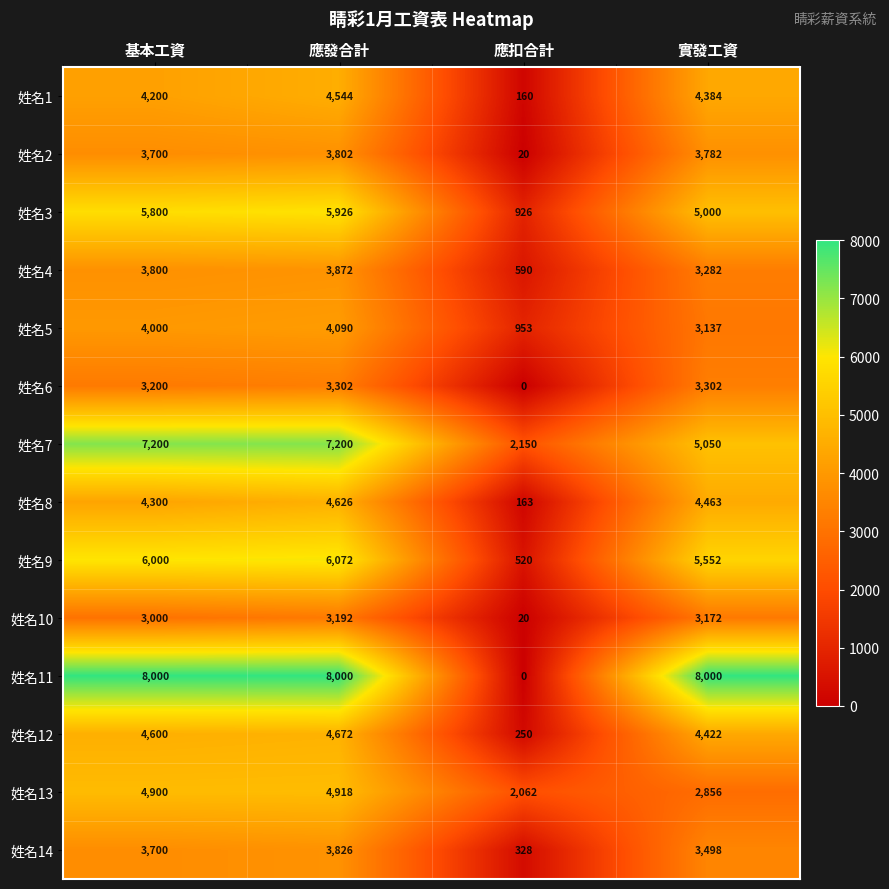

Count the number of data series in this chart.

14